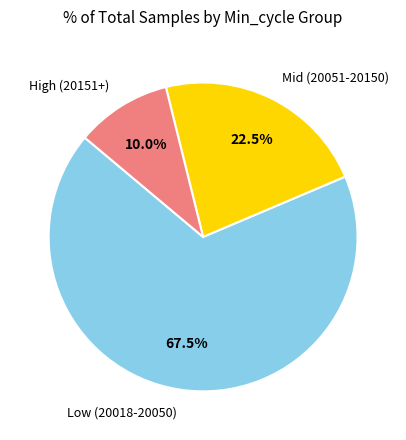

Which has a higher value, High (20151+) or Low (20018-20050)?

Low (20018-20050)